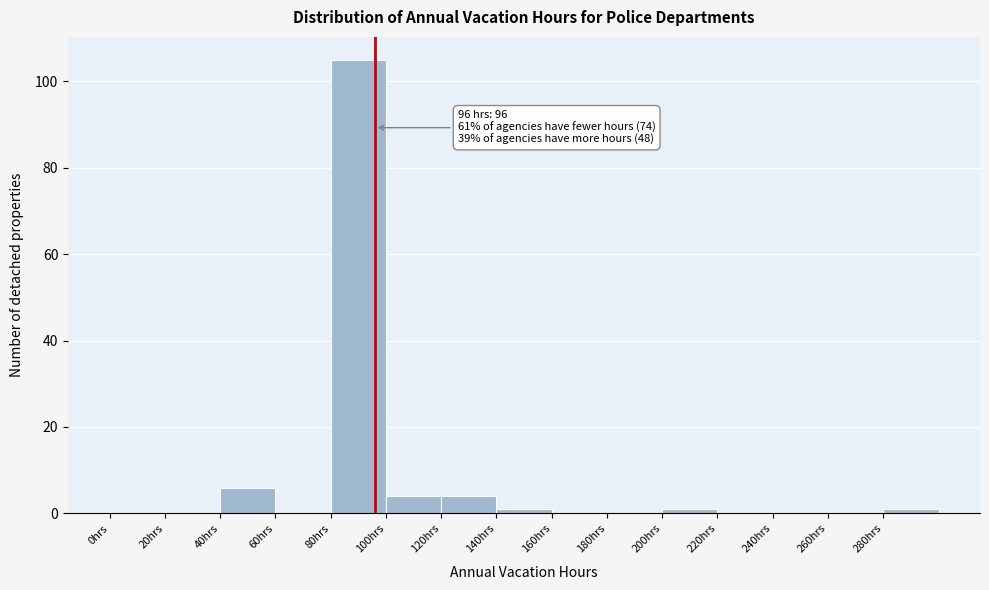

Over which range of the x-axis is the bar tallest?

80 to 100